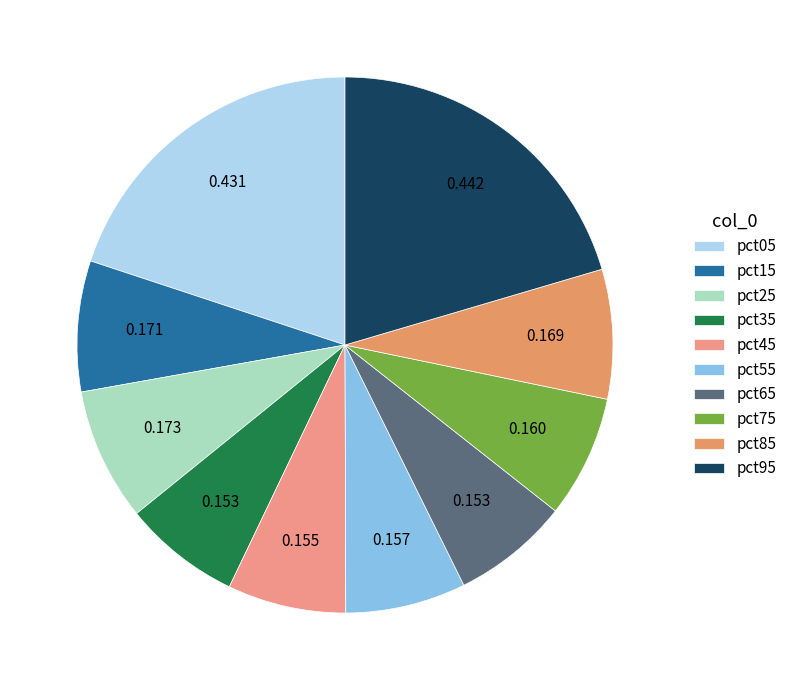

Rank the categories by value from highest to lowest.

pct95, pct05, pct25, pct15, pct85, pct75, pct55, pct45, pct35, pct65